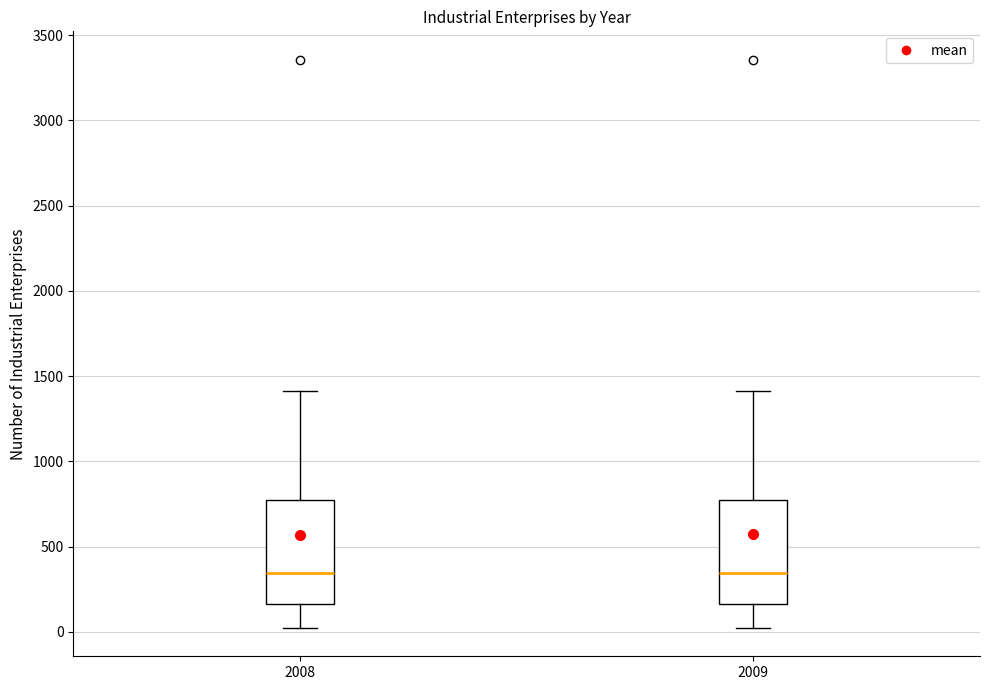

Where does the upper whisker of the box at x = 2009 end on the y-axis? The values are not printed on the chart, so give them approximately, as read against the axis.

1400